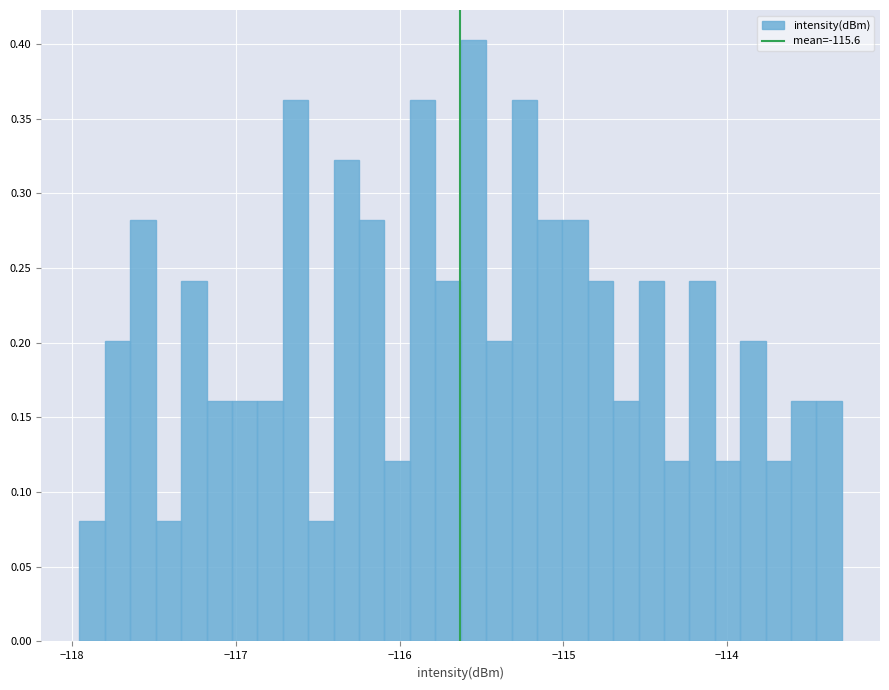

Around what value on the x-axis is the tallest bar? Give the approximate position of its centre, as read against the axis.

-115.6